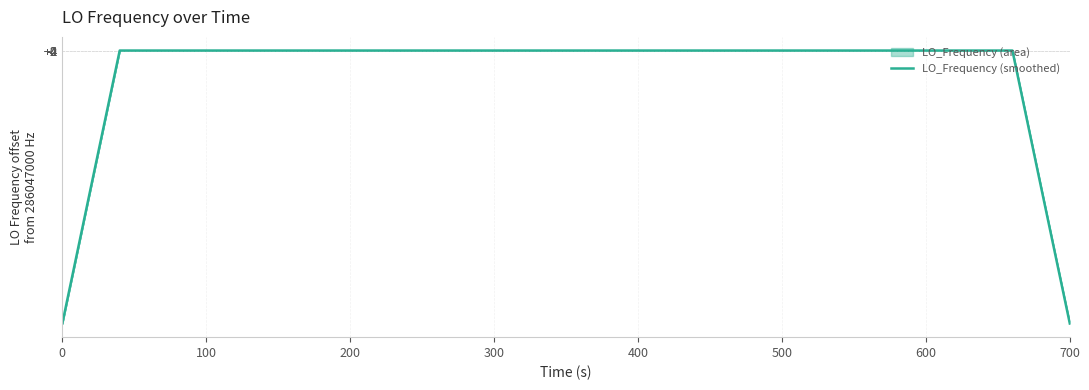

How many values are below 286047000?

15